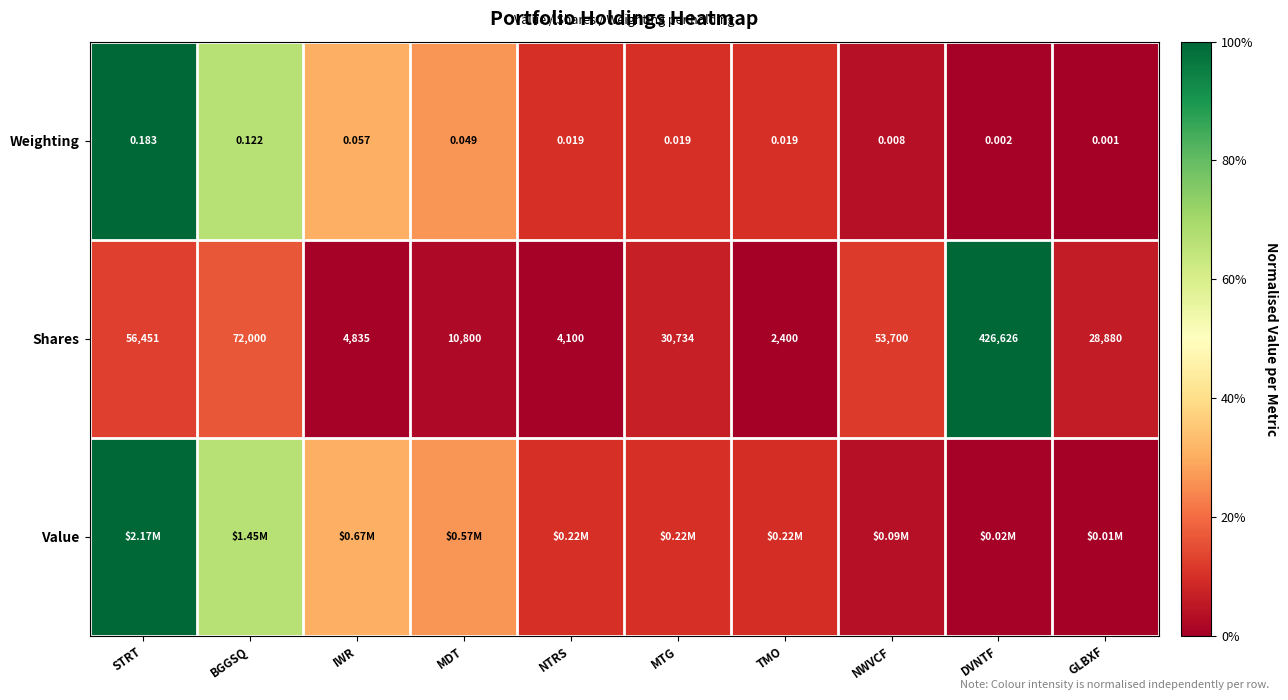

Which category has the highest value in the Shares series?

DVNTF